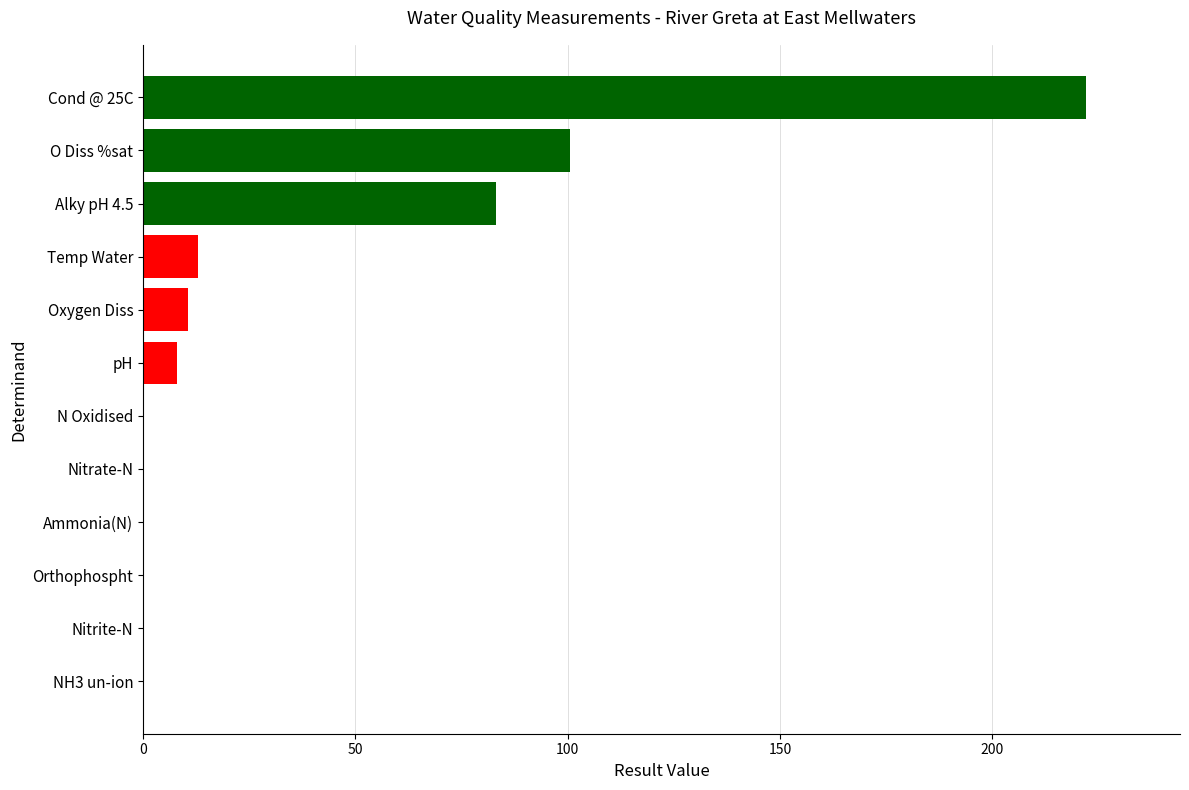

Which has a higher value, Nitrite-N or O Diss %sat?

O Diss %sat